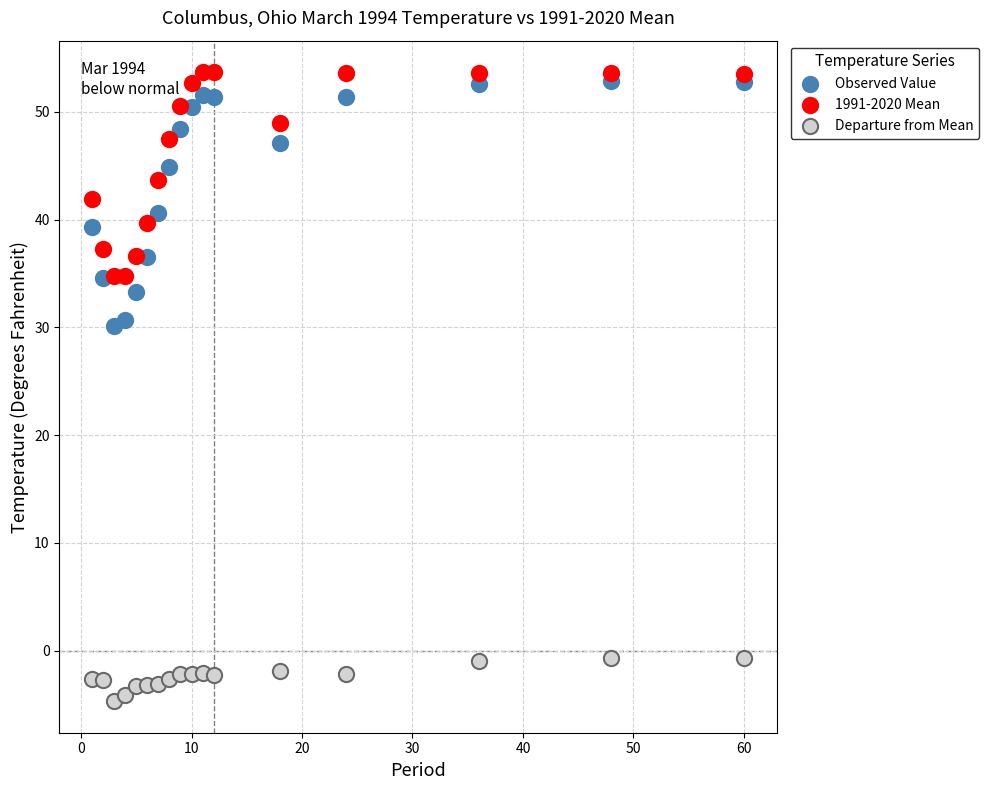

What is the X range (max minus min) for the scatter plot?

59.0